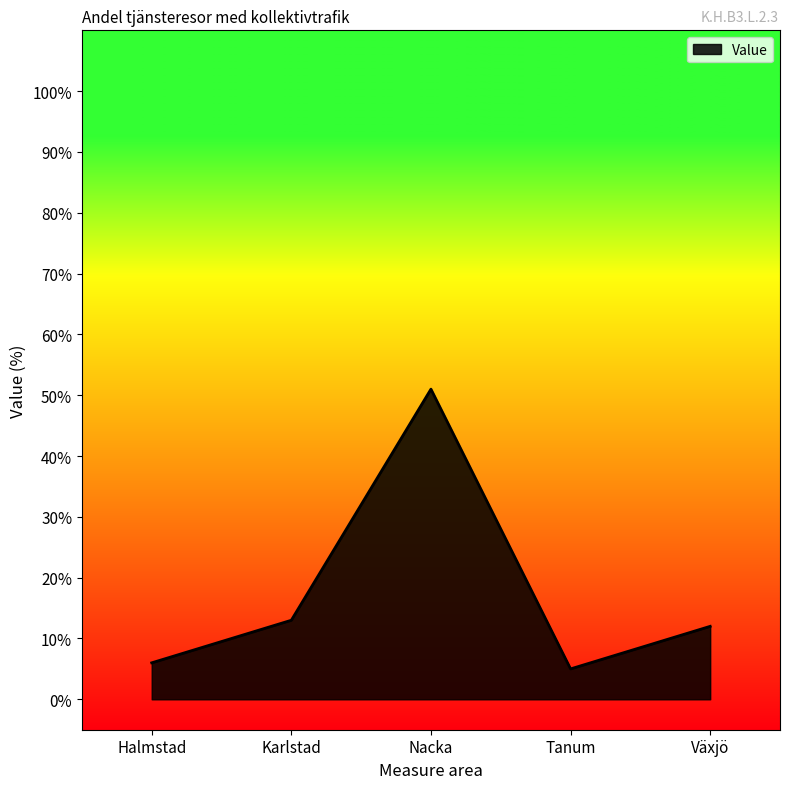

List the labels in order of value, smallest first.

Tanum, Halmstad, Växjö, Karlstad, Nacka